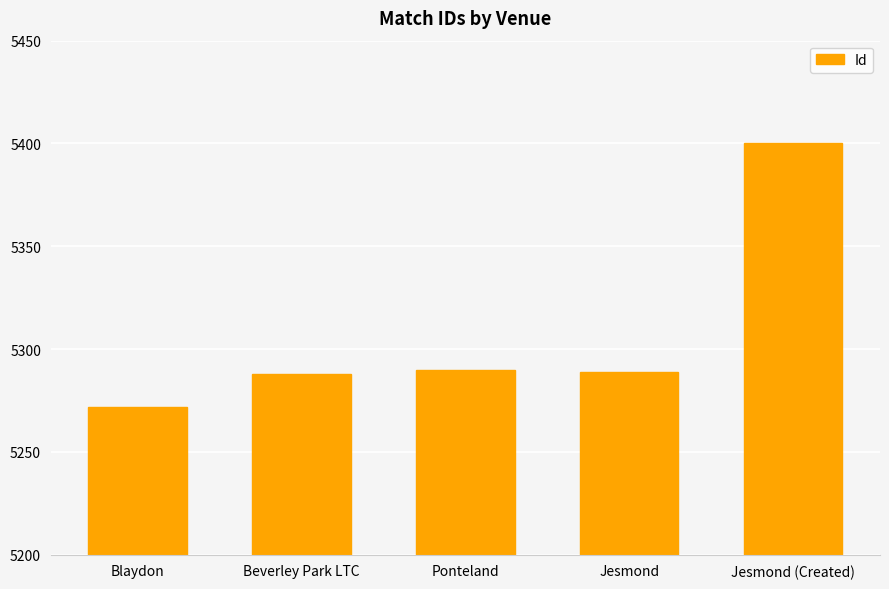

Read the value at Beverley Park LTC, to the nearest 5.

5290